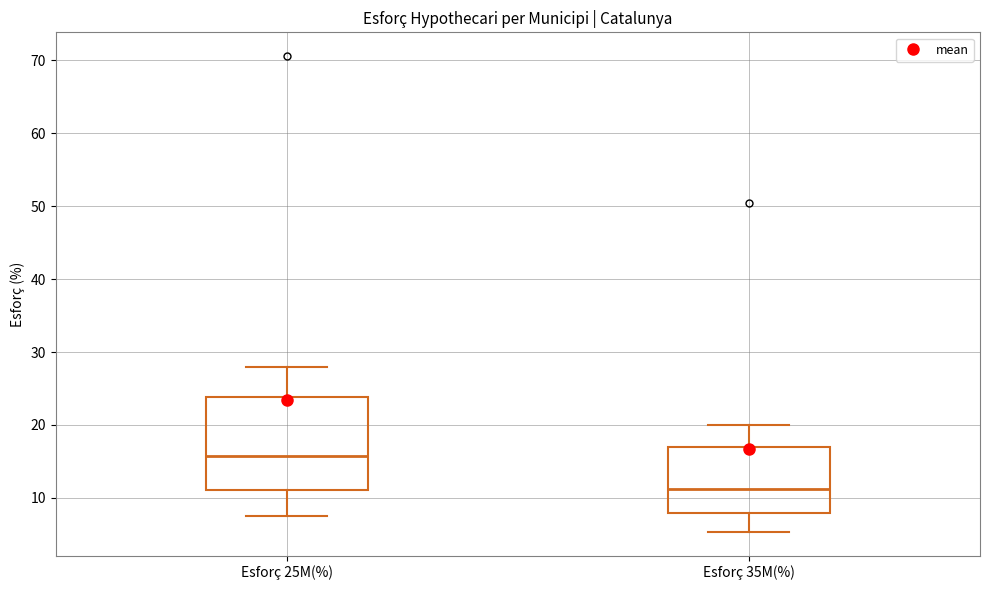

Reading left to right, read every box against the y-axis: the position of its median line, the range the box covers, and the ends of its whiskers. The values are not printed on the chart, so give them approximately, as read against the axis.

Esforç 25M(%): median 16, box 11 to 24, whiskers 8 to 28
Esforç 35M(%): median 11, box 8 to 17, whiskers 5 to 20